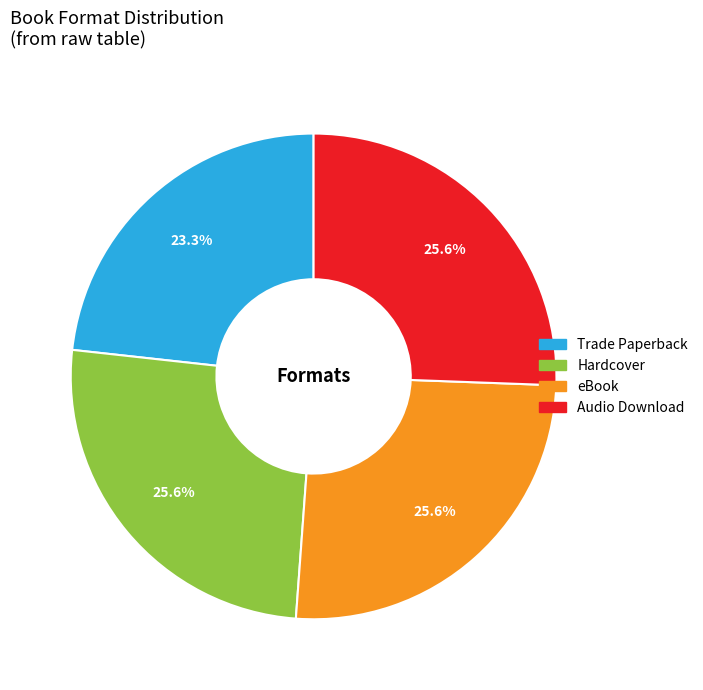

What portion of the pie excludes eBook?

74.4%